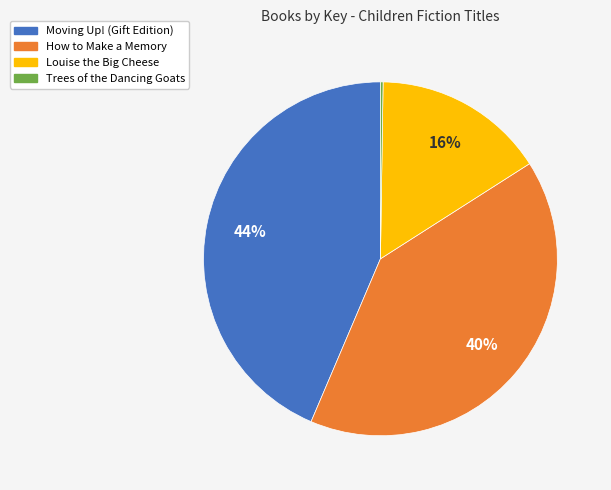

The Louise the Big Cheese slice represents 22% of the pie. True or false?

False